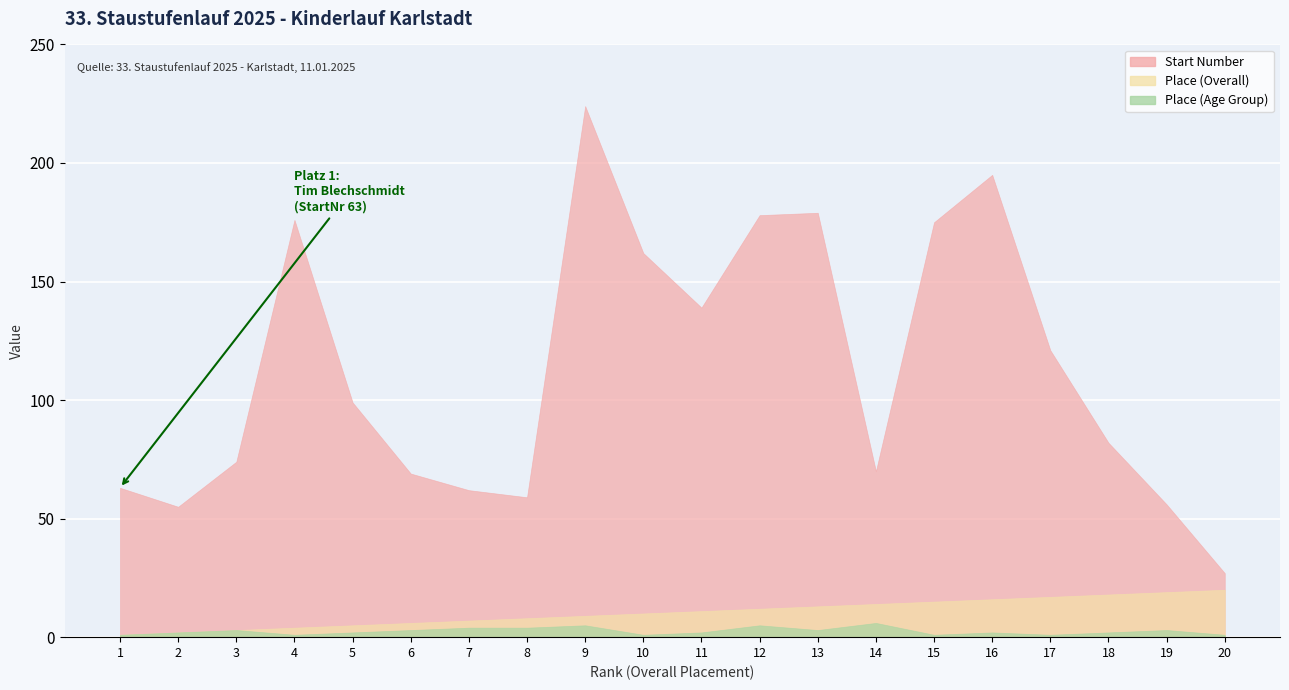

What is the average value of the Place (Overall) series?

10